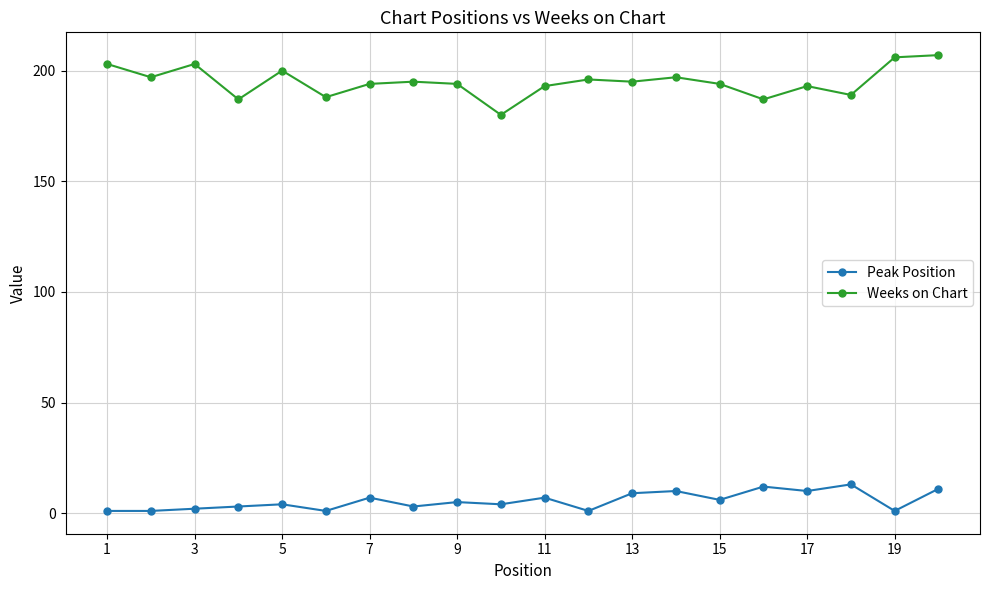

Reading right to left, list all the values displayed in this chart.

Peak Position: 11	1	13	10	12	6	10	9	1	7	4	5	3	7	1	4	3	2	1	1
Weeks on Chart: 207	206	189	193	187	194	197	195	196	193	180	194	195	194	188	200	187	203	197	203